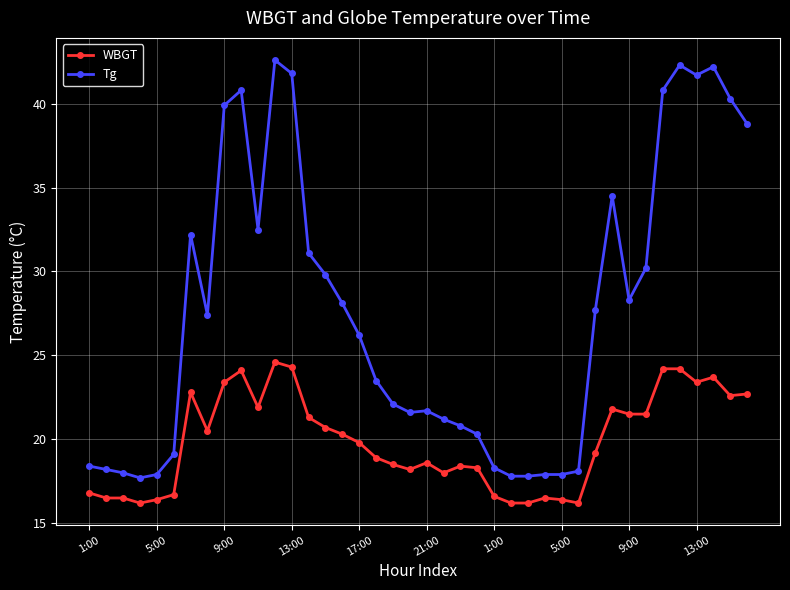

True or false: WBGT has more than 1 interior local peaks.

True